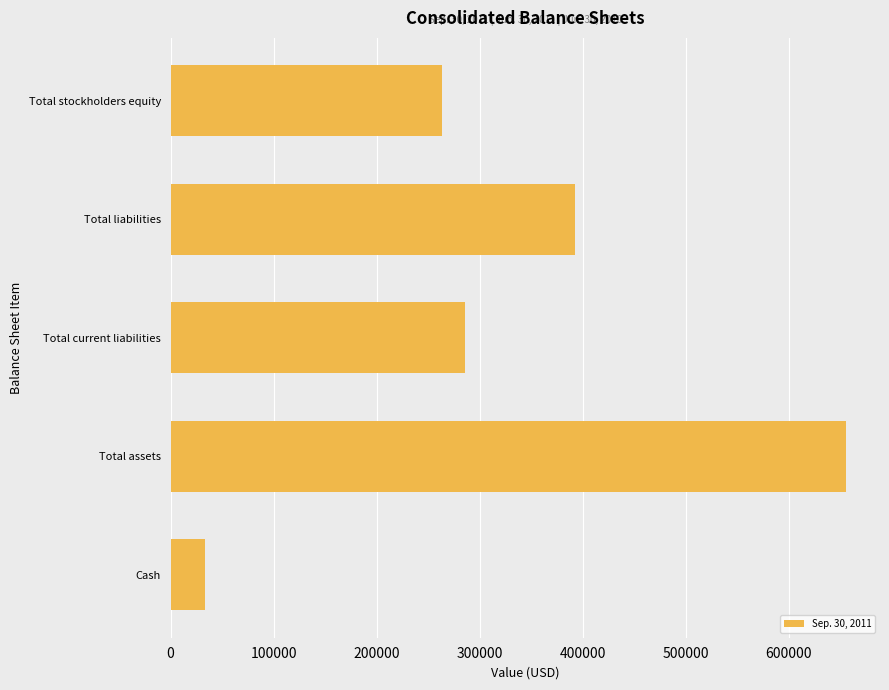

List the labels in order of value, smallest first.

Cash, Total stockholders equity, Total current liabilities, Total liabilities, Total assets